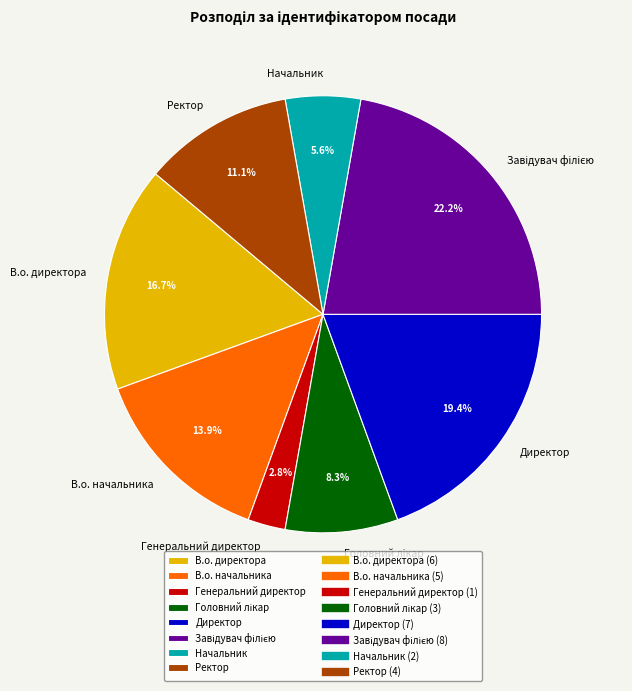

Between В.о. начальника and Ректор, which is larger?

В.о. начальника